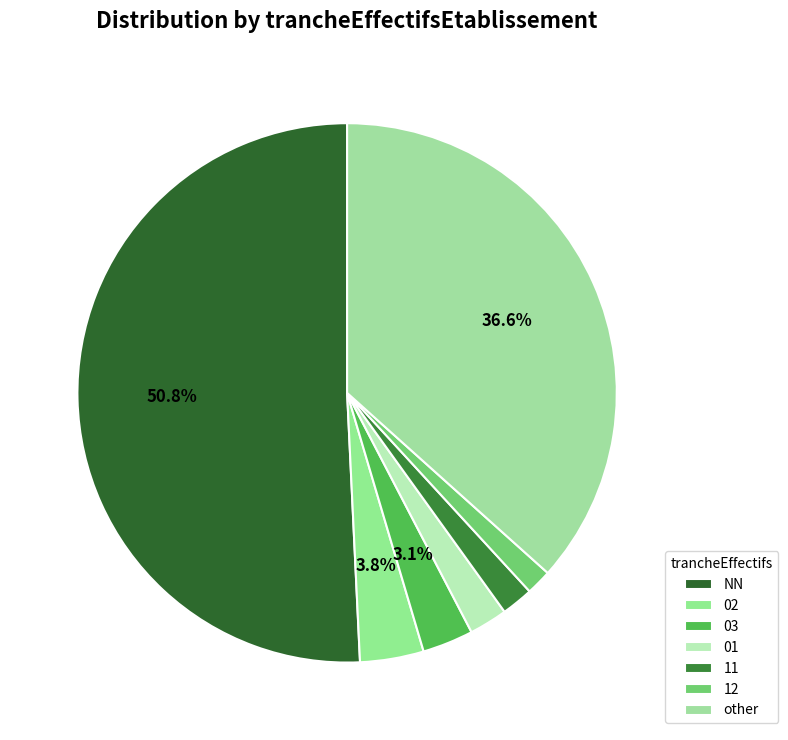

To the nearest percent, what is the difference between the 01 and other slice percentages?

34%